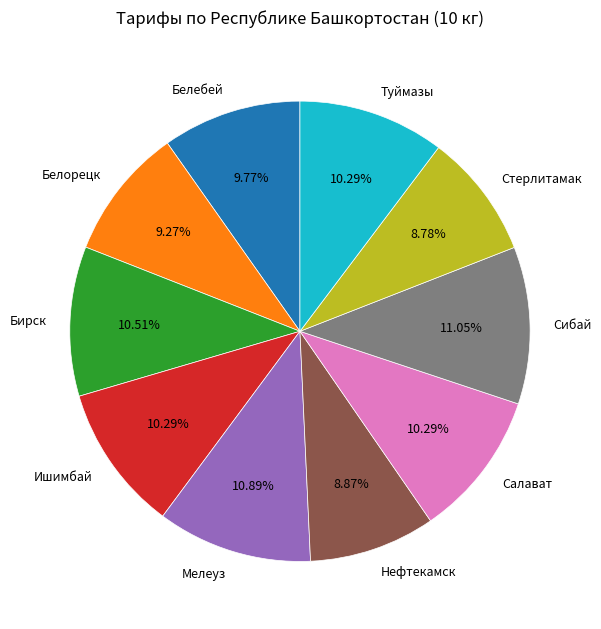

What is the ratio of the value at Ишимбай to the value at Нефтекамск?

1.2